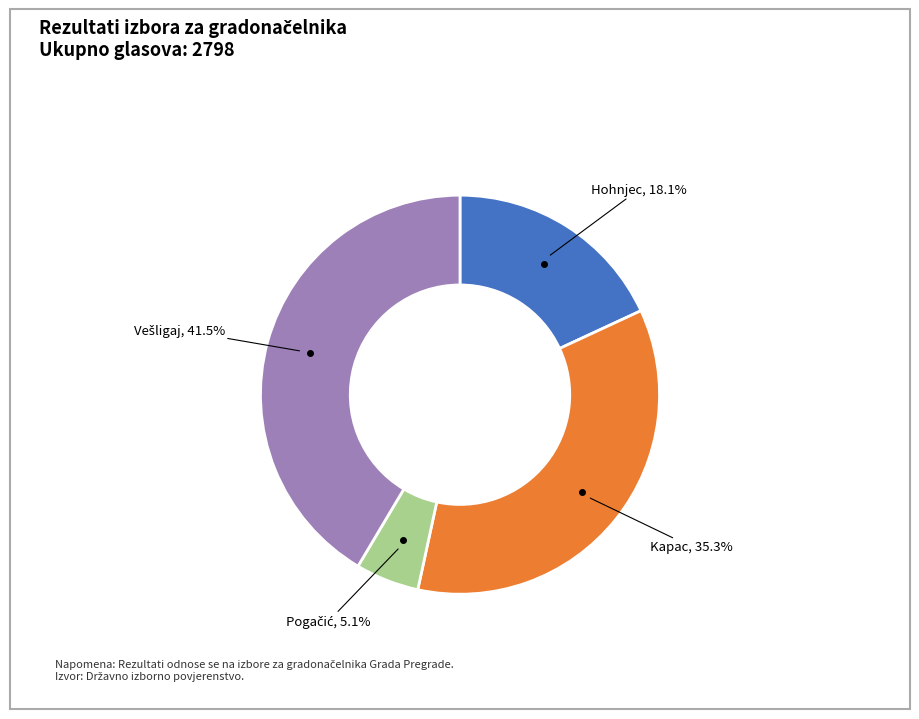

What portion of the pie excludes Hohnjec?

81.9%